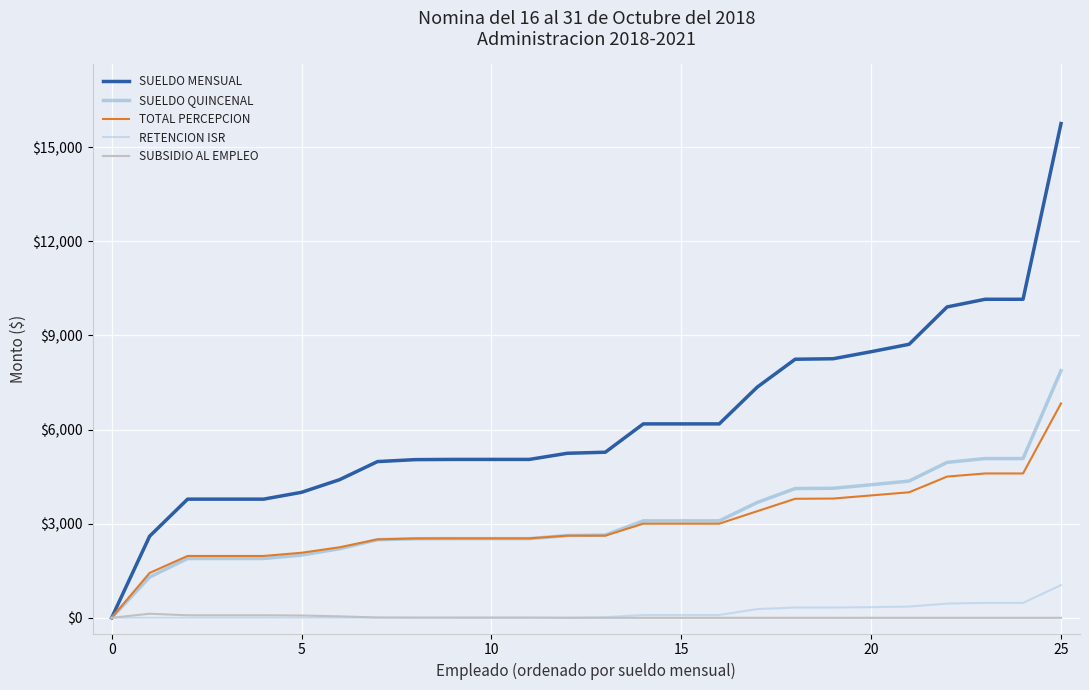

What is the highest value of the RETENCION ISR series?

1043.9